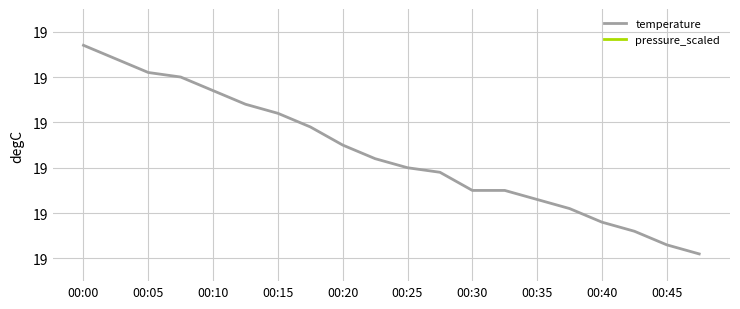

List the series in order of their overall mean, lowest first.

temperature, pressure_scaled